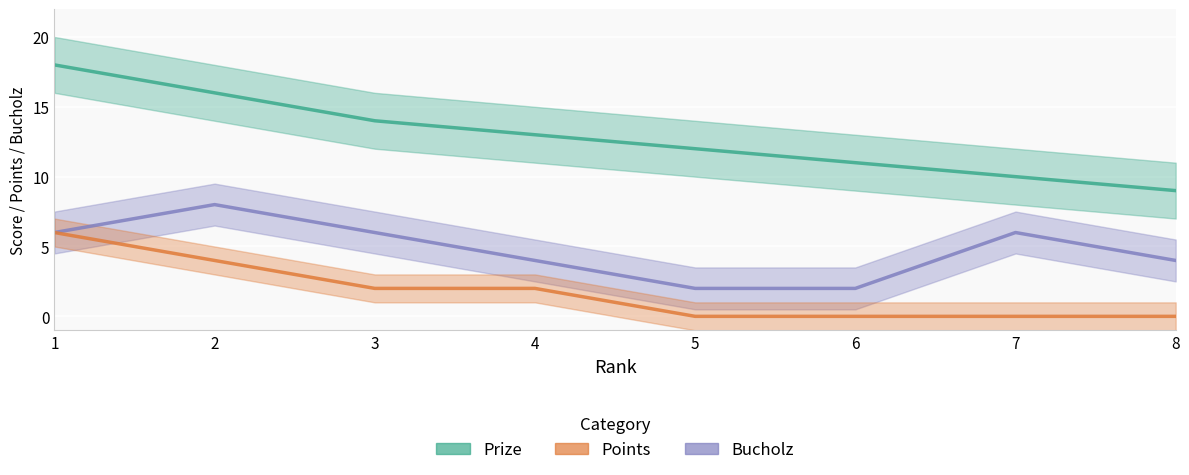

The Points series shows 3 at 2. True or false?

False